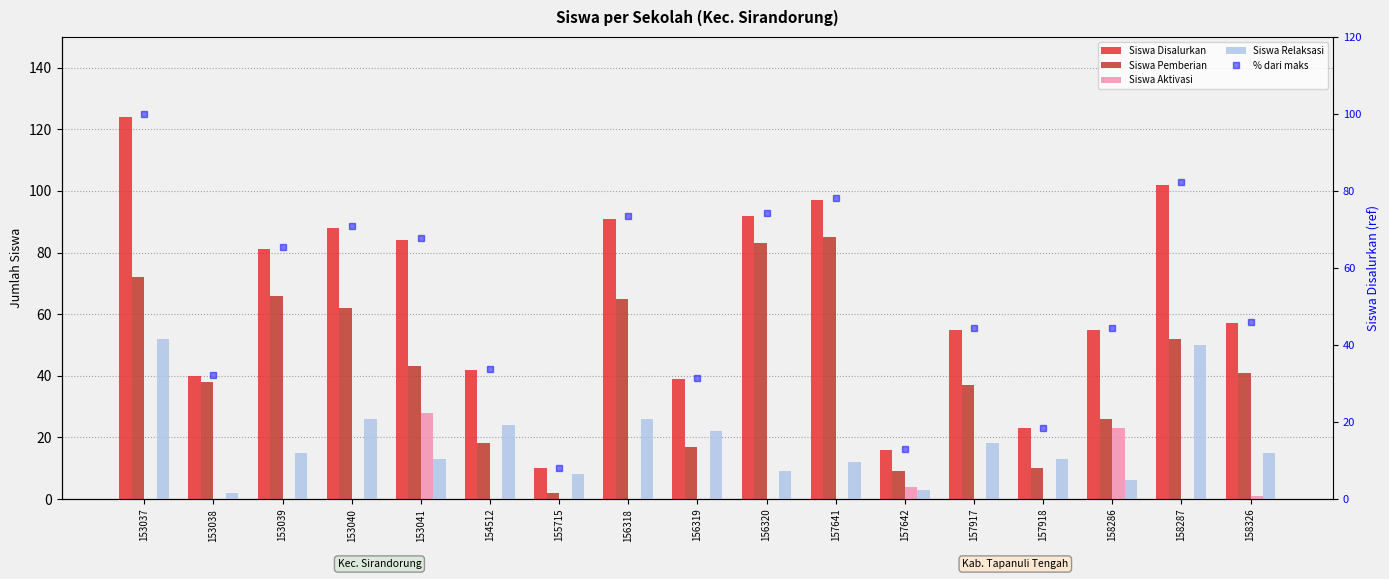

Which series has the largest total across all categories?

Siswa Disalurkan